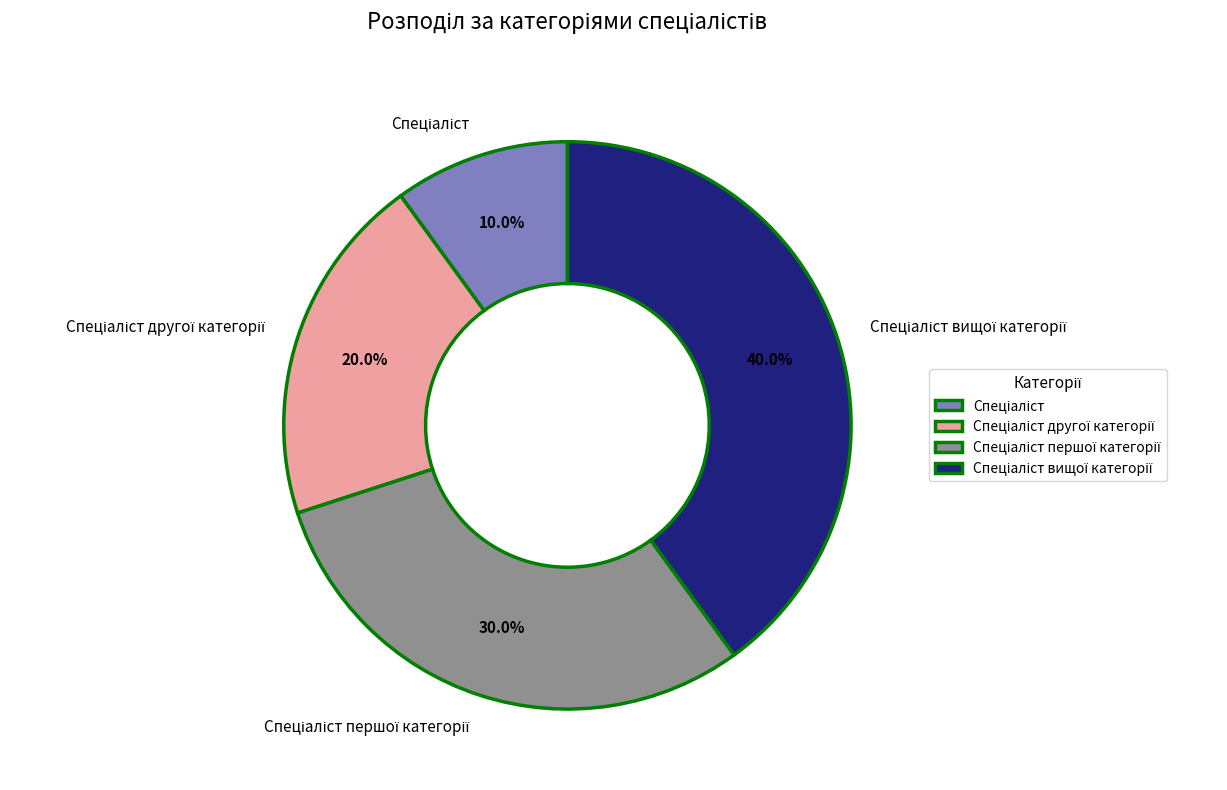

Does any single category account for the majority?

No